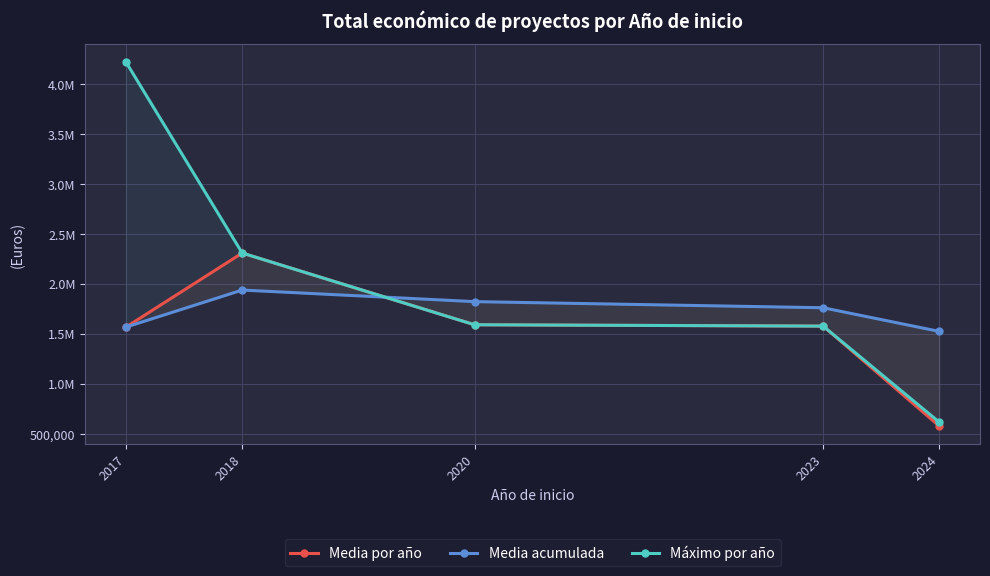

At which category is the sum across all series the highest?

2017